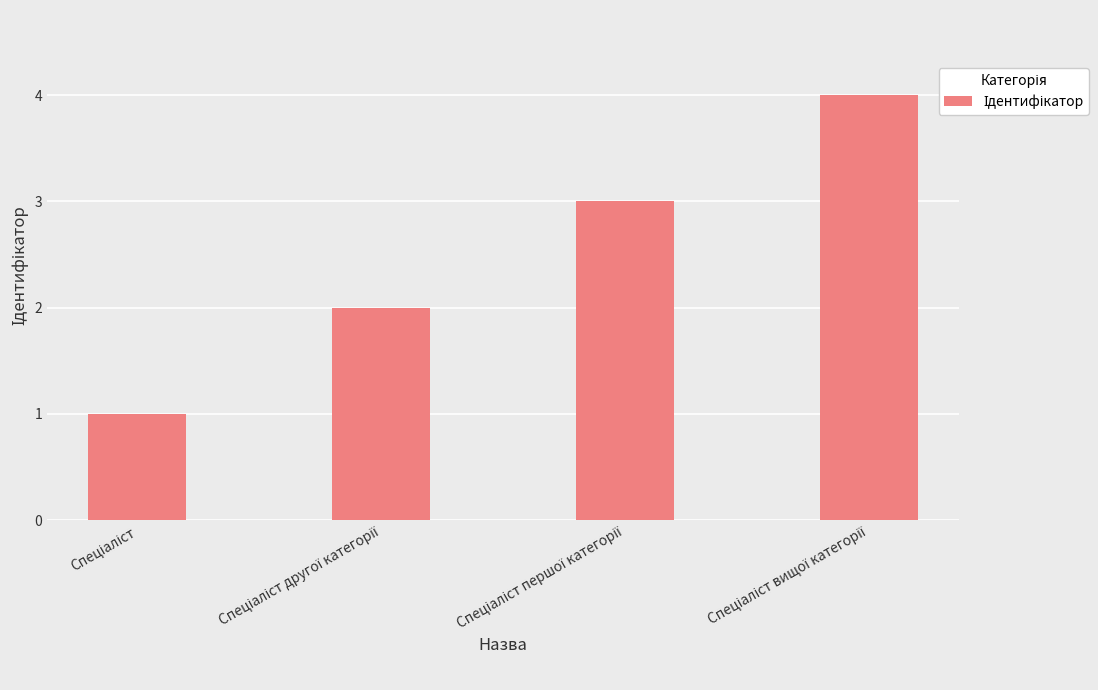

What is the greatest value displayed?

4